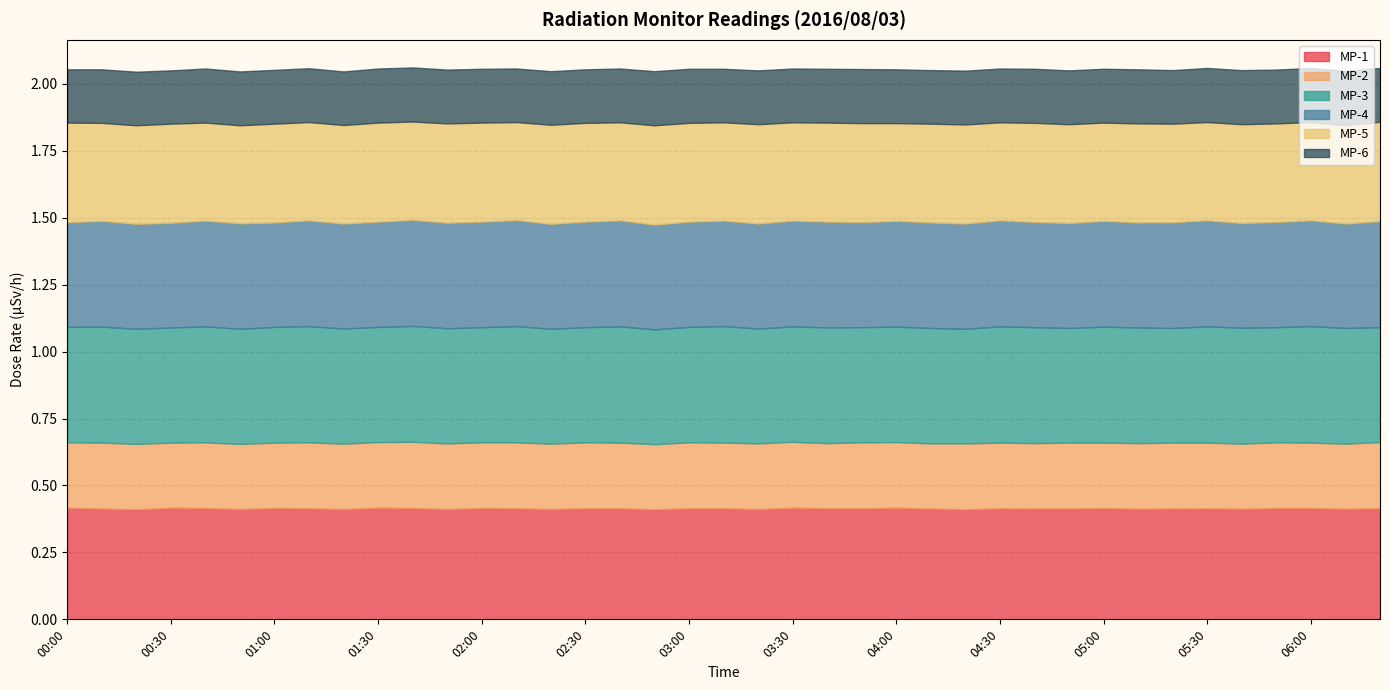

Is it true that MP-3 equals 0.6 at 02:50?

False